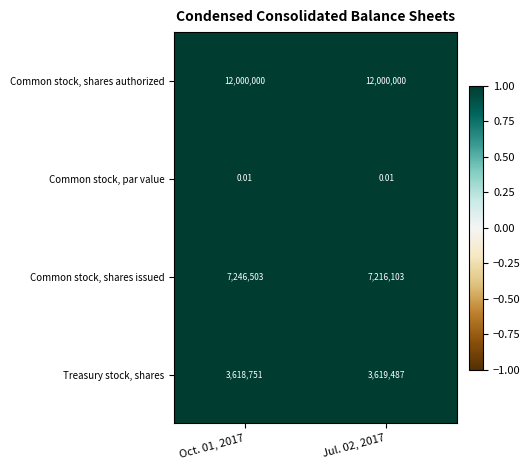

List the series in order of their peak value, lowest first.

Common stock, par value, Treasury stock, shares, Common stock, shares issued, Common stock, shares authorized